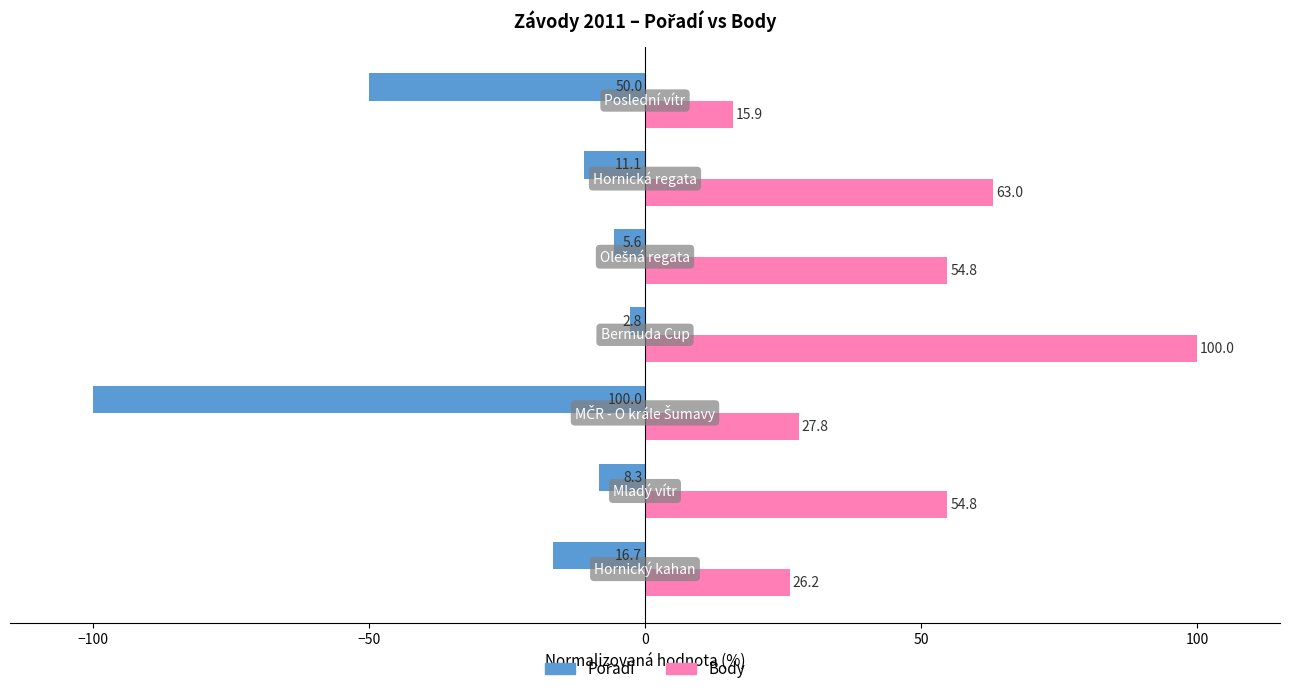

What is the average value of the Body series?

48.9